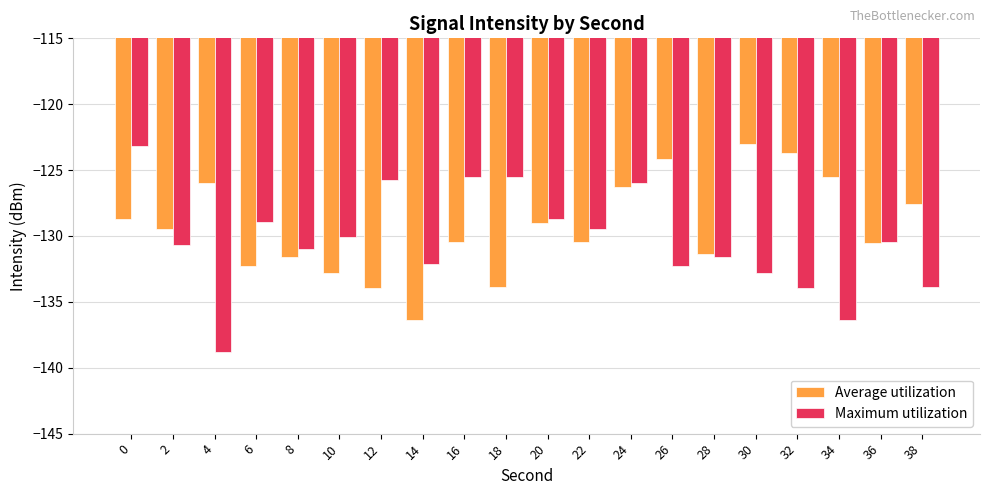

Which series has the largest range (max minus min)?

Maximum utilization